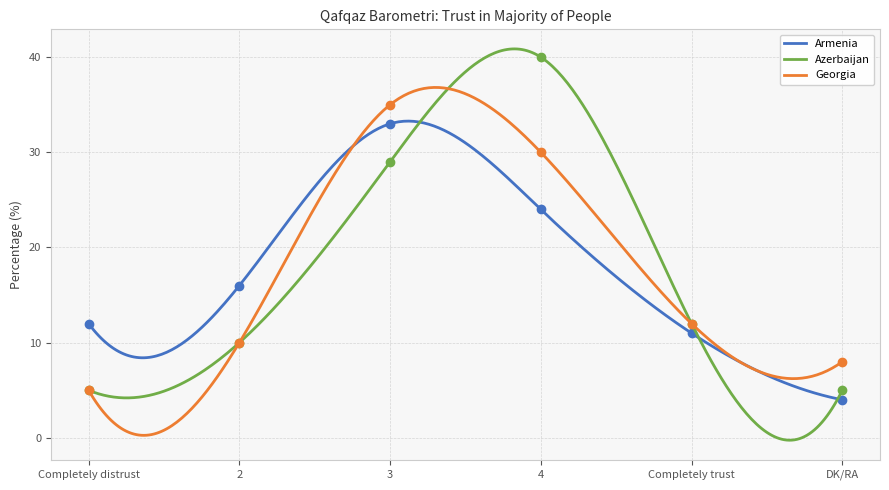

What is the total value across all series at 4?

94